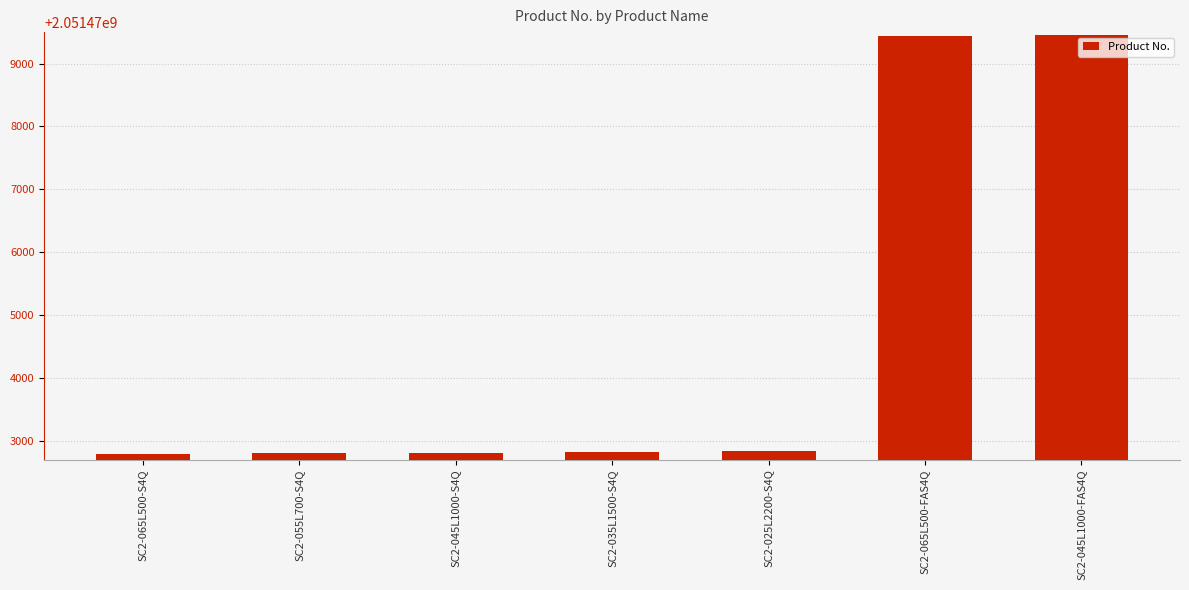

What is the change in value from SC2-025L2200-S4Q to SC2-045L1000-FAS4Q?

+6620